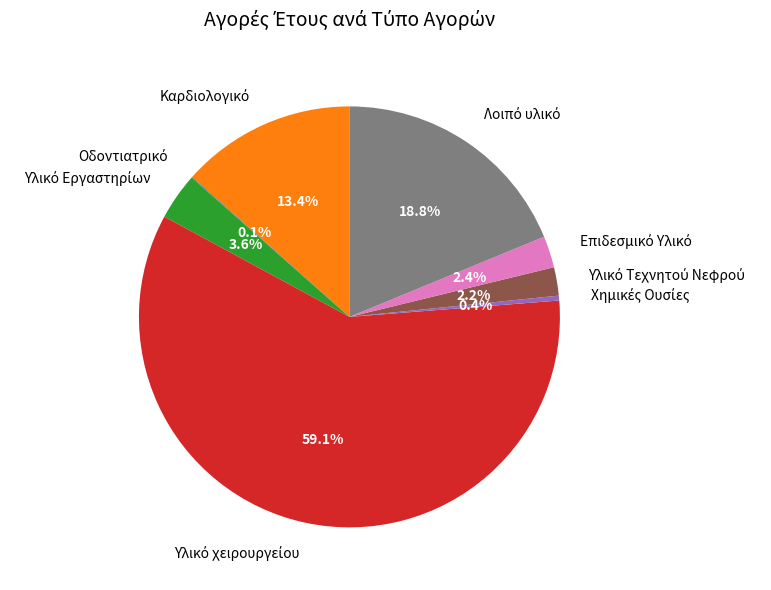

Does any single category account for the majority?

Yes